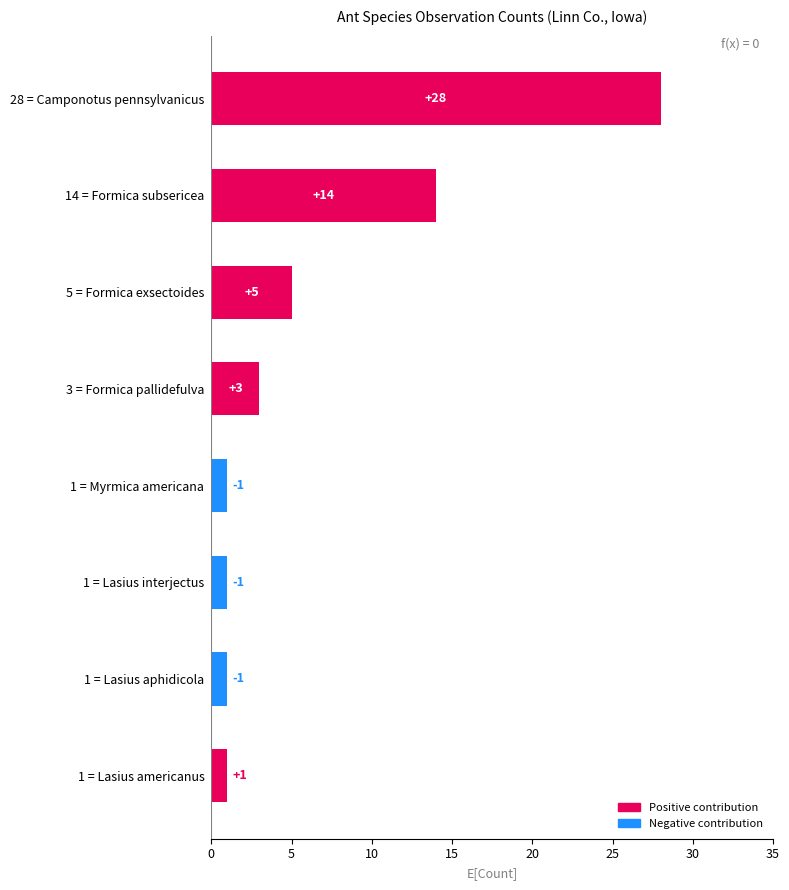

Reading top to bottom, transcribe all the data shown in this chart.

28 = Camponotus pennsylvanicus=28	14 = Formica subsericea=14	5 = Formica exsectoides=5	3 = Formica pallidefulva=3	1 = Myrmica americana=1	1 = Lasius interjectus=1	1 = Lasius aphidicola=1	1 = Lasius americanus=1